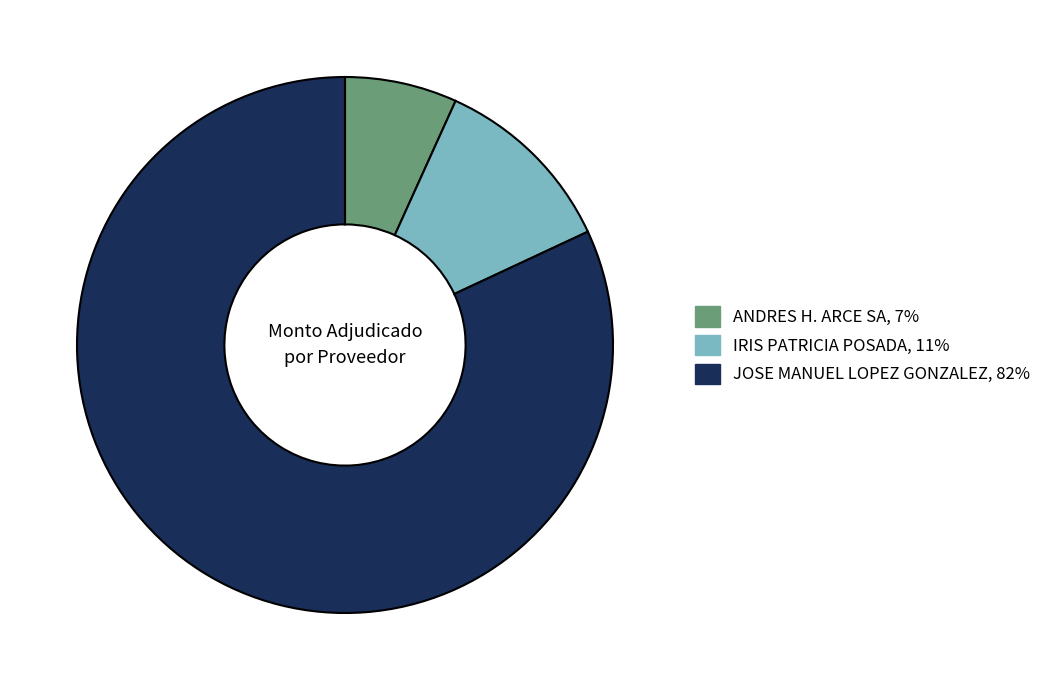

What is the ratio of the value at IRIS PATRICIA POSADA to the value at JOSE MANUEL LOPEZ GONZALEZ?

0.1